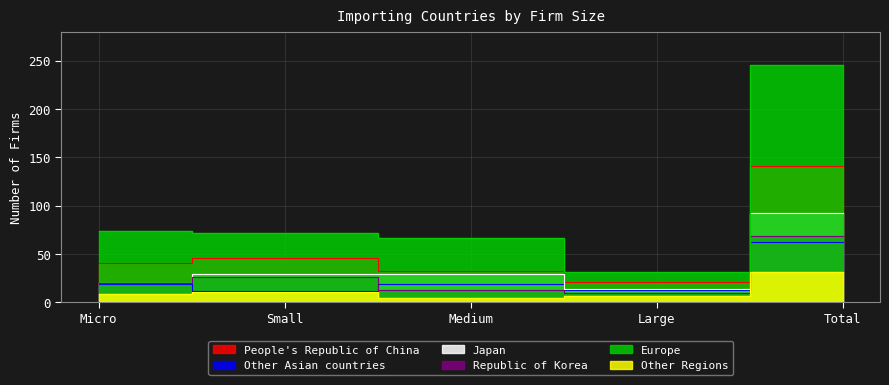

How many data points in Republic of Korea are less than 20?

2